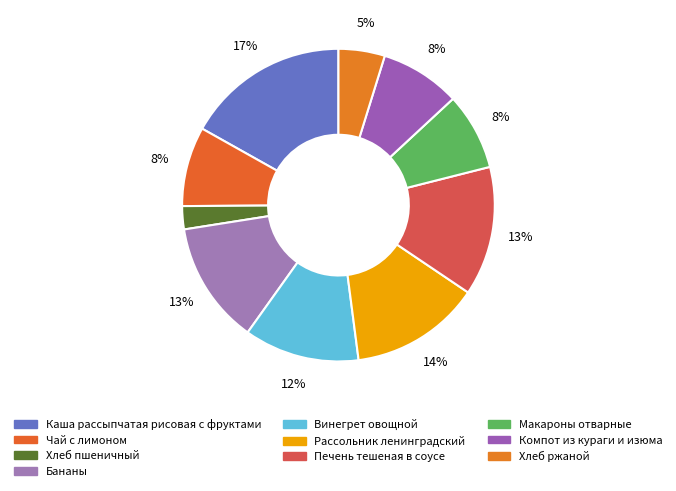

The Печень тешеная в соусе slice represents 21% of the pie. True or false?

False